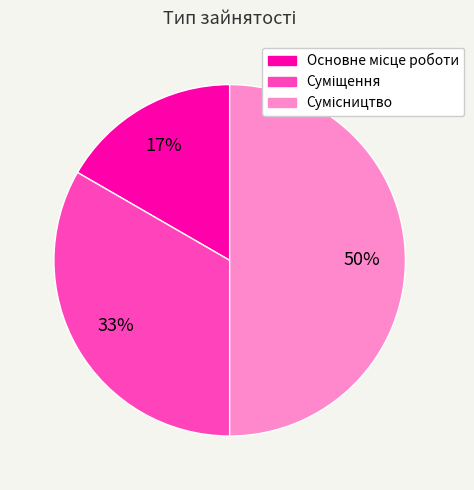

To the nearest percent, what is the average slice percentage?

33%